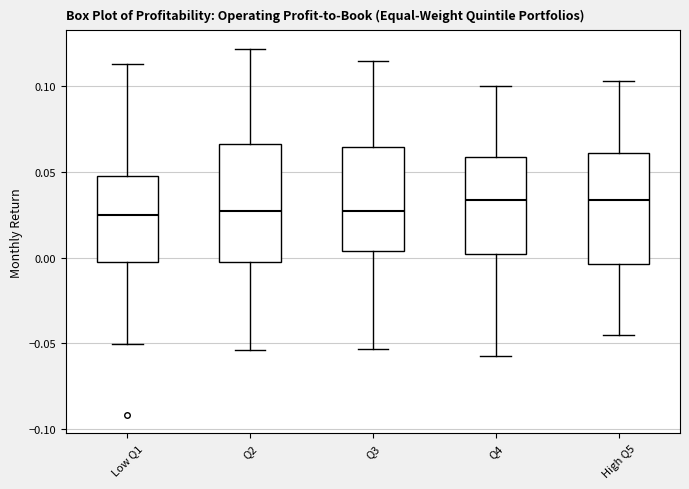

Reading left to right, transcribe this box plot: for each box, give where its median line is, the range the box spans, and where its two whiskers end, as read against the y-axis. The values are not printed on the chart, so give them approximately, as read against the axis.

Low Q1: median 0.025, box -0.005 to 0.045, whiskers -0.050 to 0.115
Q2: median 0.025, box 0.000 to 0.065, whiskers -0.055 to 0.120
Q3: median 0.025, box 0.005 to 0.065, whiskers -0.055 to 0.115
Q4: median 0.035, box 0.000 to 0.060, whiskers -0.060 to 0.100
High Q5: median 0.035, box -0.005 to 0.060, whiskers -0.045 to 0.105